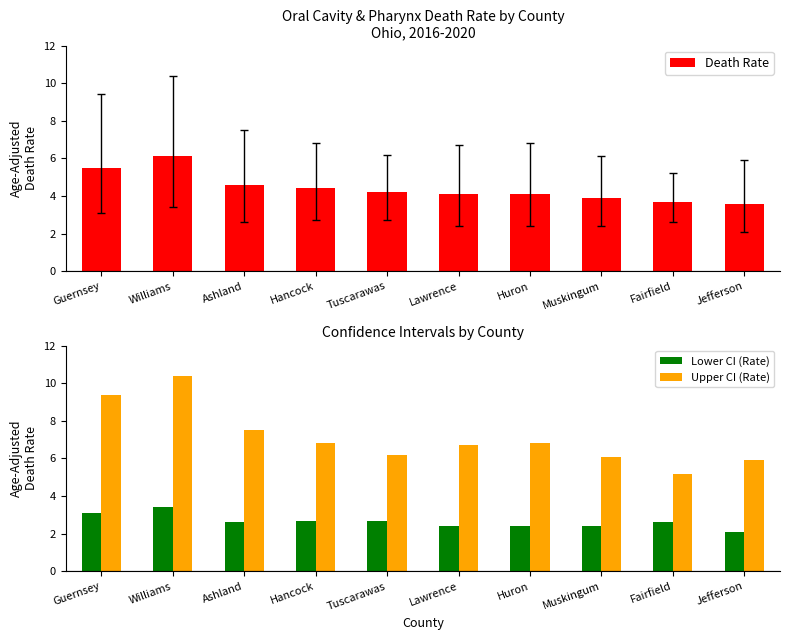

At which category is the sum across all series the highest?

Williams